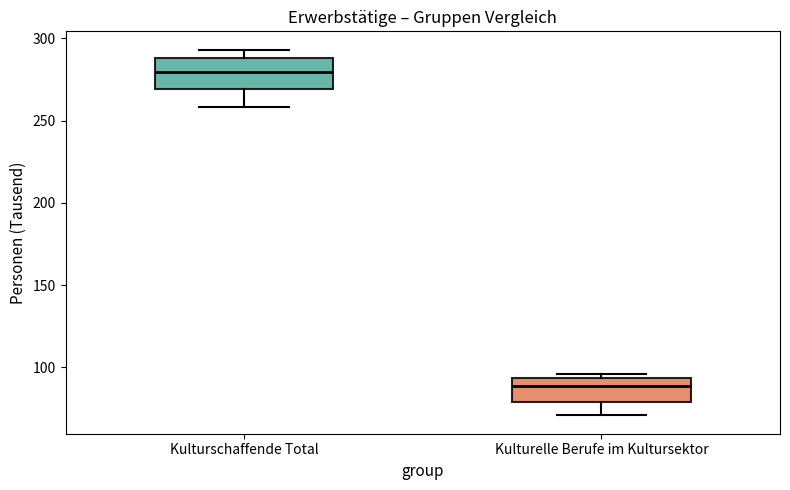

Which box has the lowest median line?

Kulturelle Berufe im Kultursektor